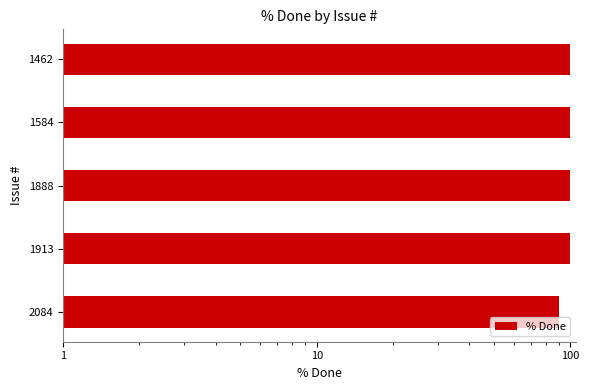

Count the number of categories in the chart.

5